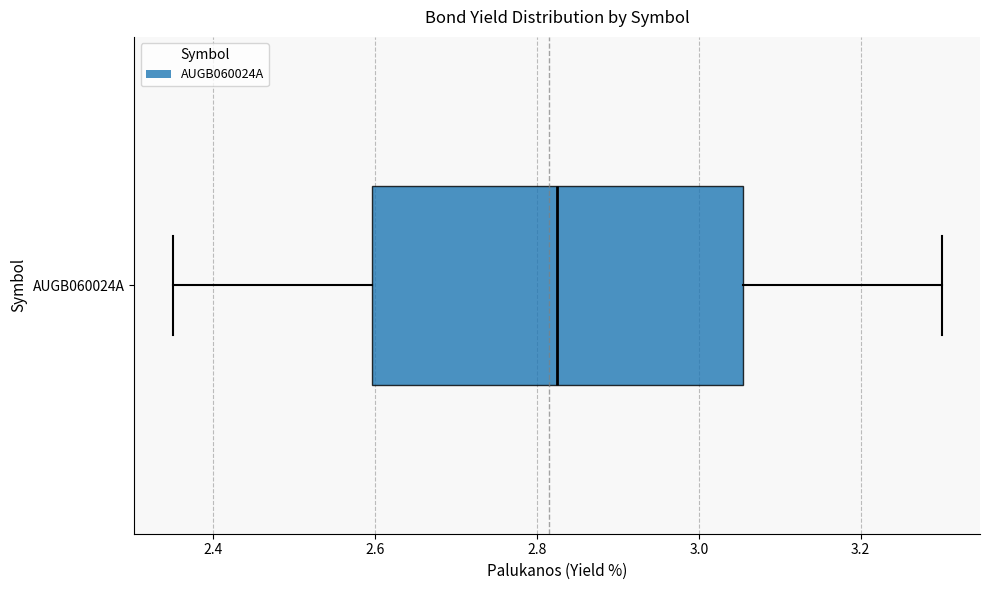

Where is the right edge of the box for AUGB060024A on the x-axis? The values are not printed on the chart, so give them approximately, as read against the axis.

3.06